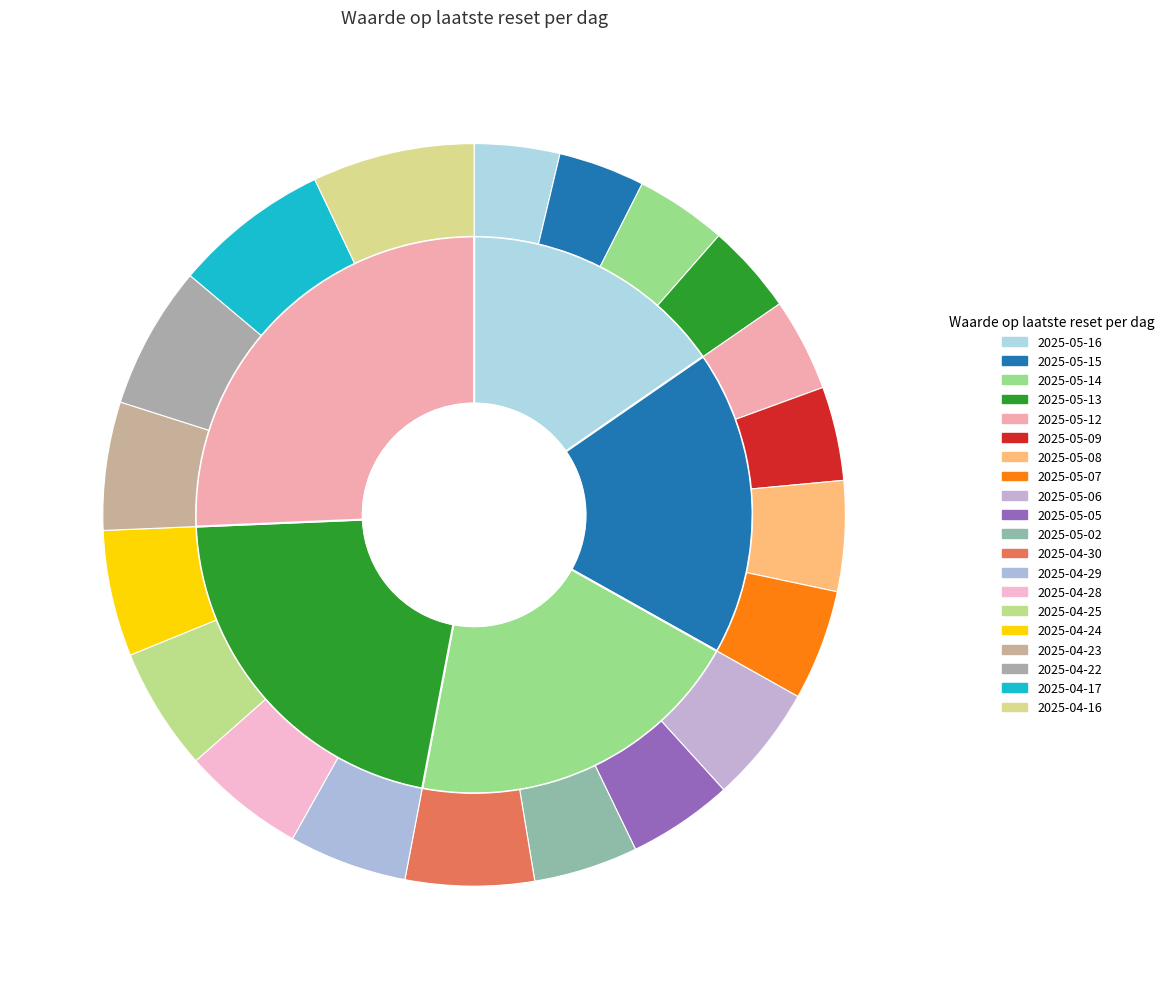

To the nearest percent, what is the difference between the 2025-04-16 and 2025-05-09 slice percentages?

3%